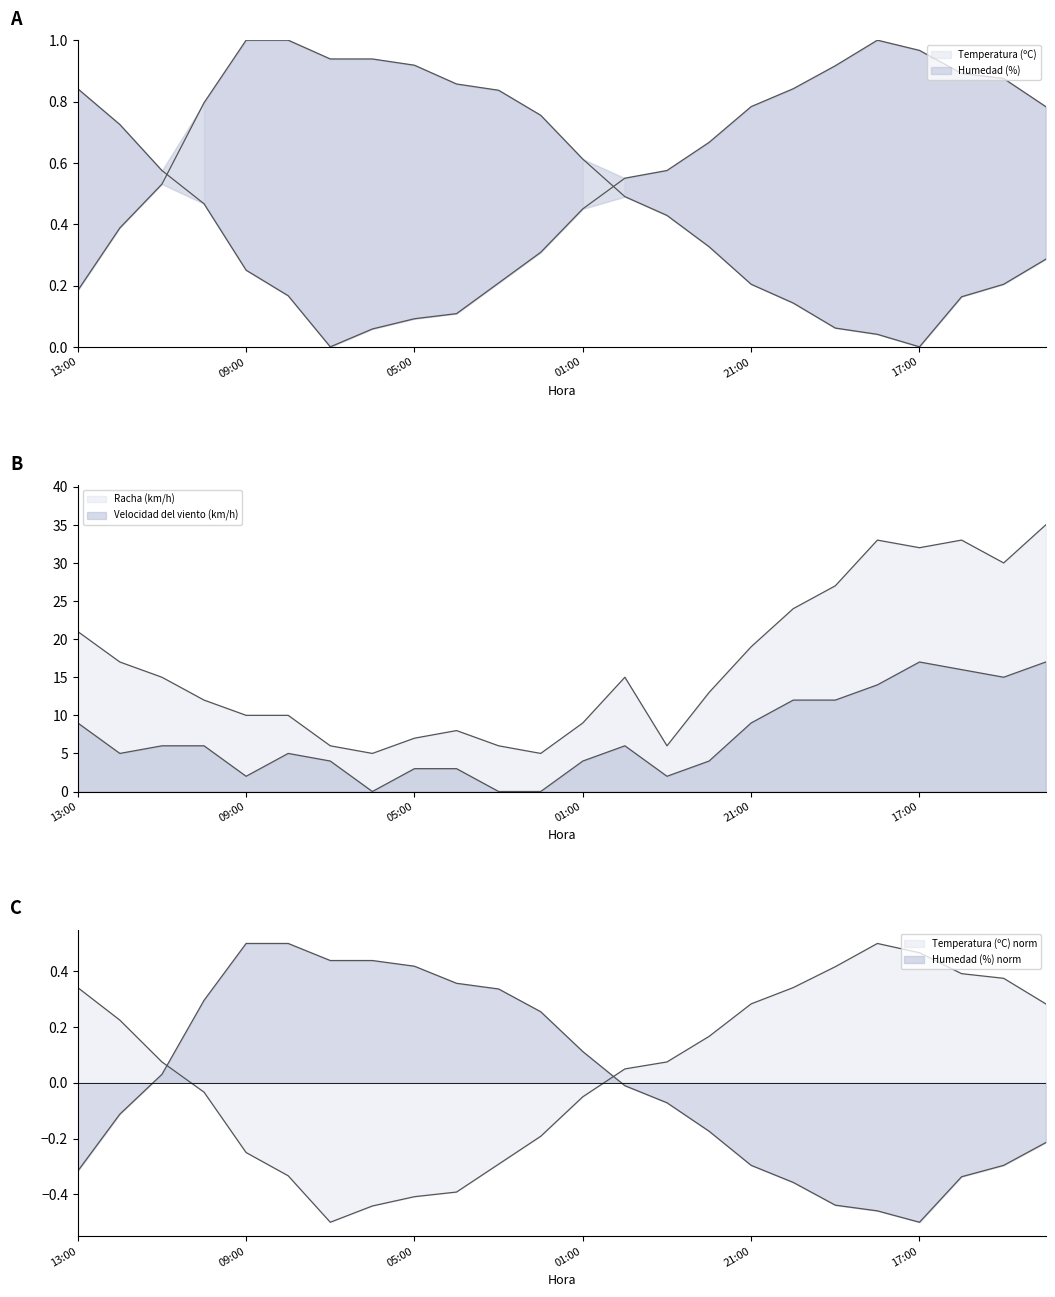

The Velocidad del viento (km/h) series shows 1.9 at 07:00. True or false?

False